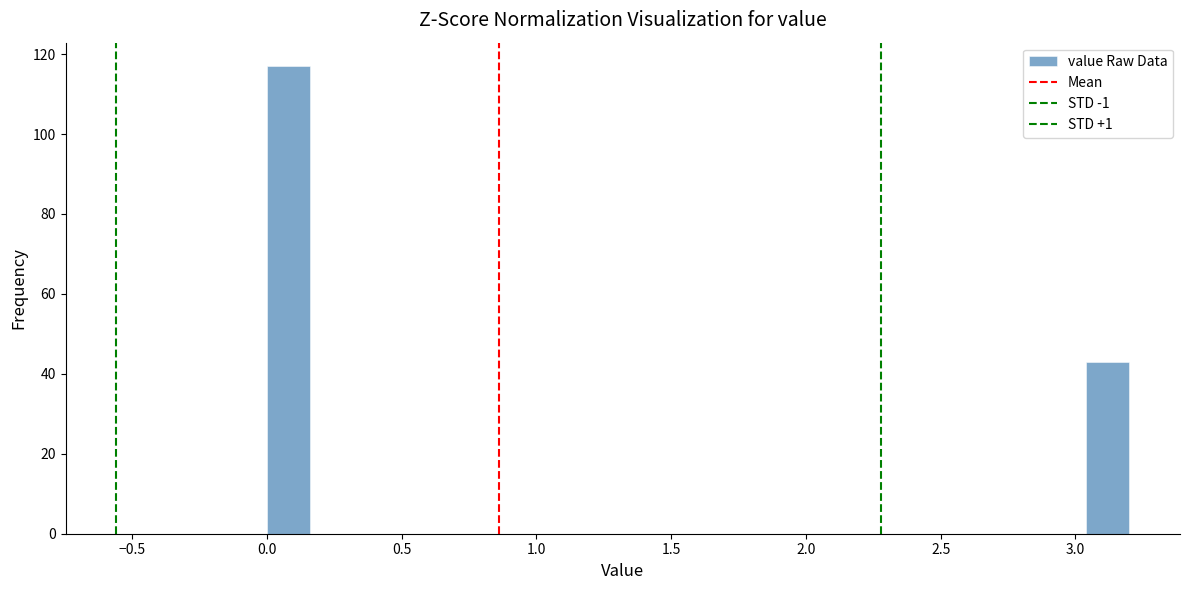

Around what value on the x-axis is the tallest bar? Give the approximate position of its centre, as read against the axis.

0.10